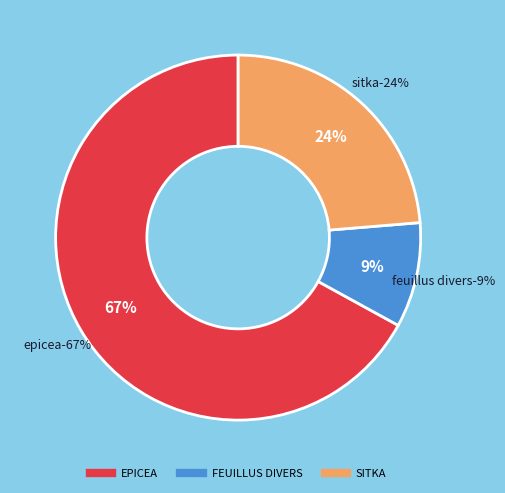

What is the smallest slice in the pie chart?

FEUILLUS DIVERS 70/(R:90-F:100)